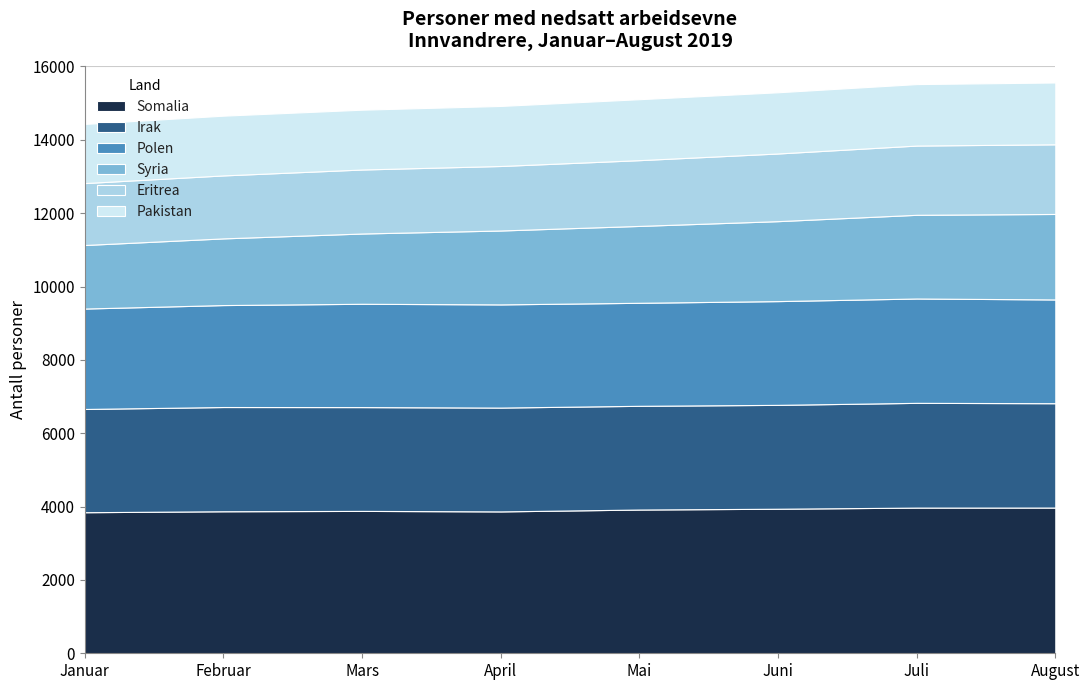

Reading left to right, transcribe all the data shown in this chart.

Somalia: 3846	3872	3882	3868	3919	3941	3972	3973
Irak: 2815	2842	2830	2831	2828	2832	2856	2845
Polen: 2738	2780	2817	2813	2809	2829	2845	2829
Syria: 1733	1818	1916	2015	2096	2180	2282	2331
Eritrea: 1688	1717	1745	1759	1793	1845	1888	1899
Pakistan: 1613	1629	1631	1637	1662	1669	1676	1686